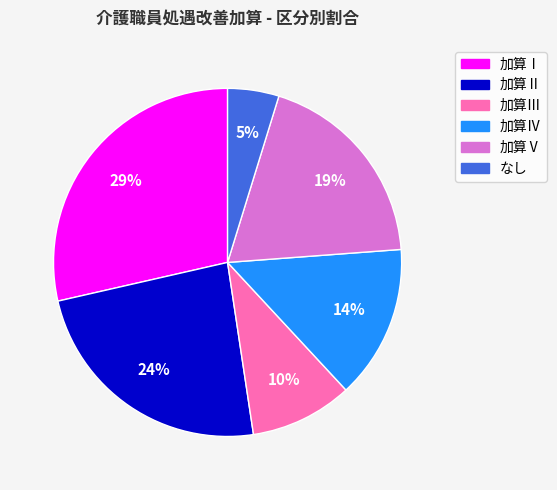

To the nearest percent, what percentage of the pie is 加算Ⅲ?

10%